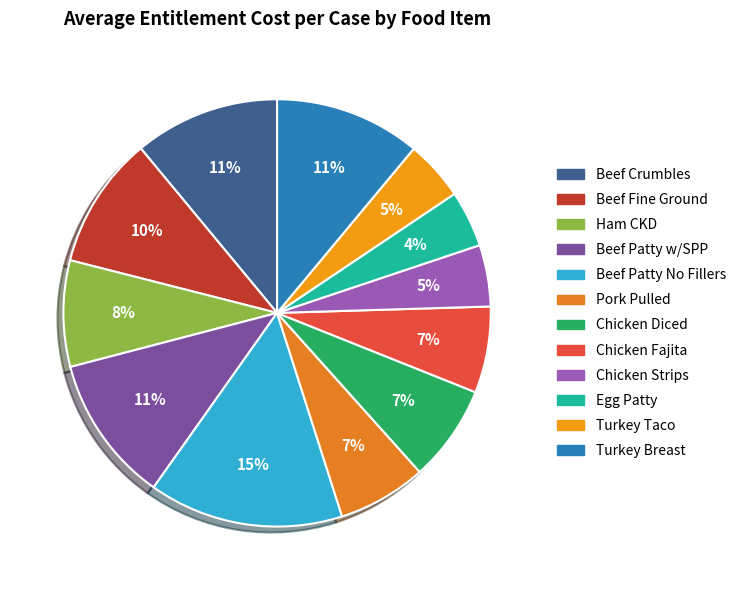

What percentage is NOT represented by Chicken Fajita?

93.5%